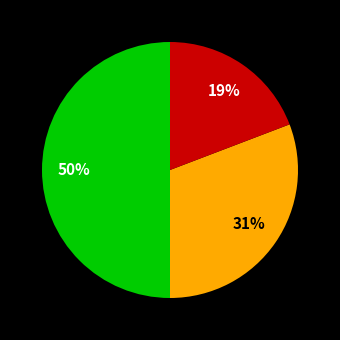

To the nearest percent, what is the difference between the largest and smallest slice percentages?

31%